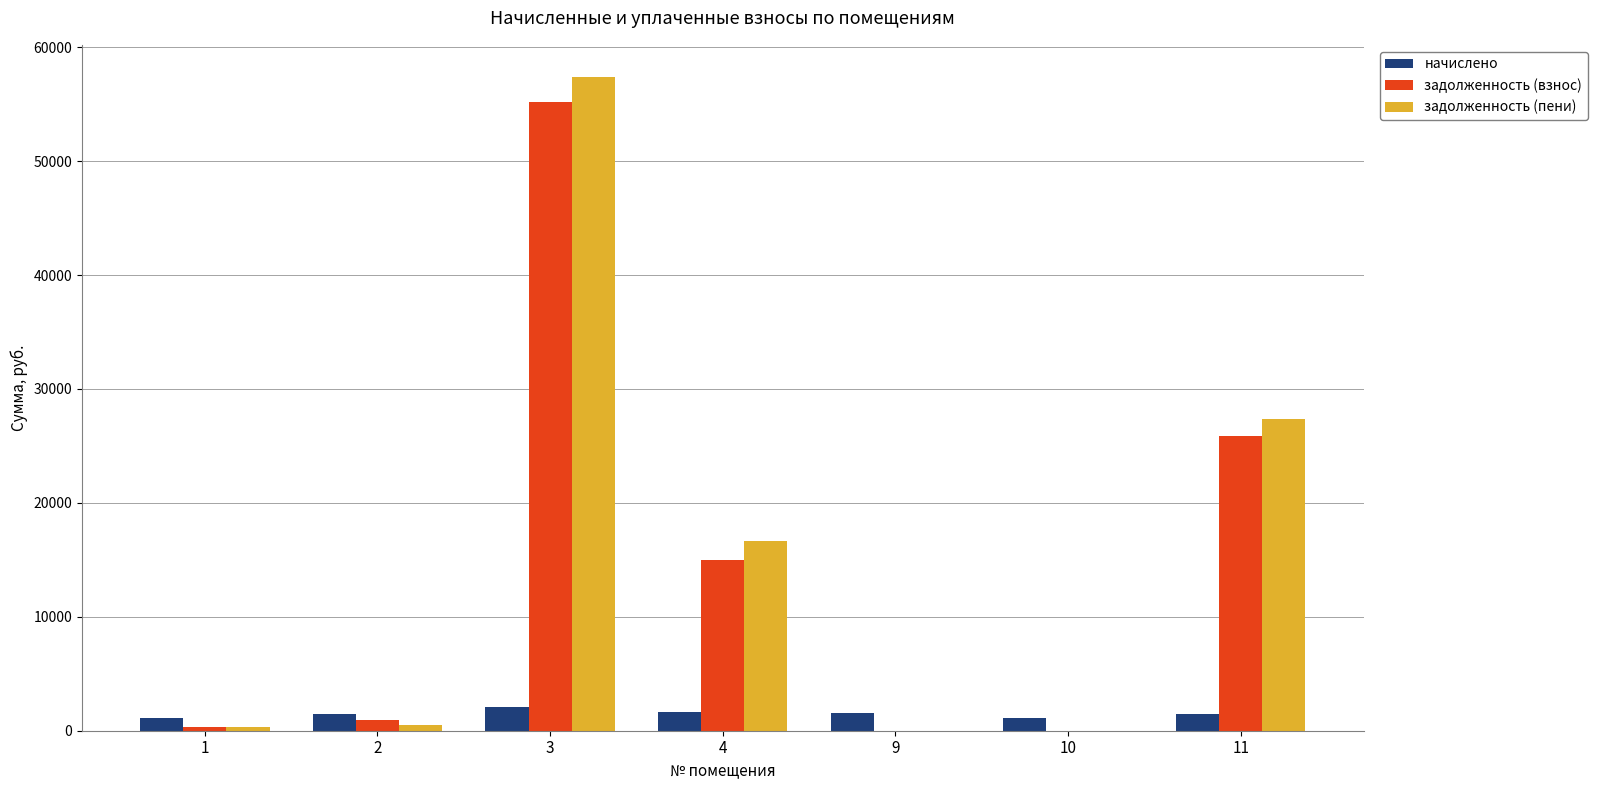

The задолженность (взнос) series shows 15431.2 at 11. True or false?

False